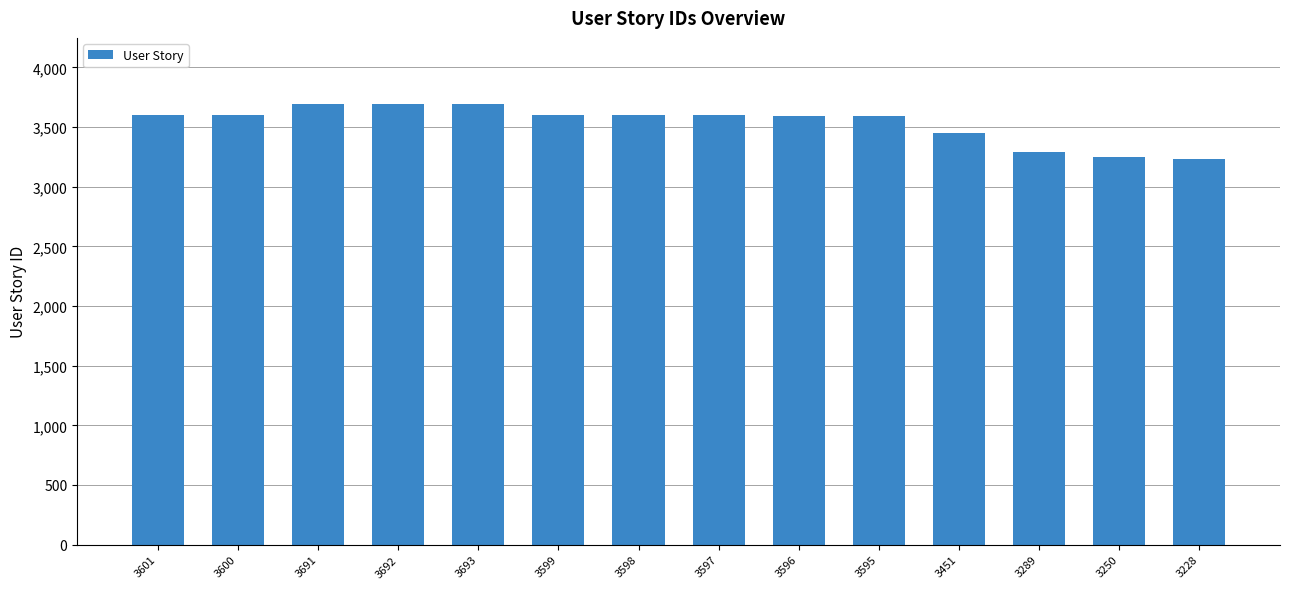

The chart shows a value of 1417 at 3451. True or false?

False